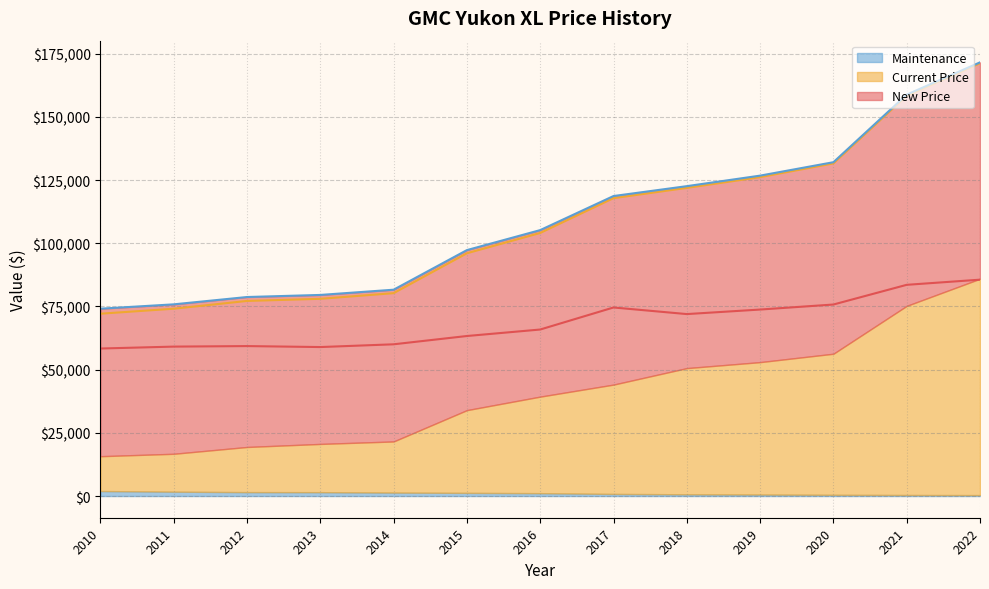

True or false: Current Price and New Price cross at least once.

False